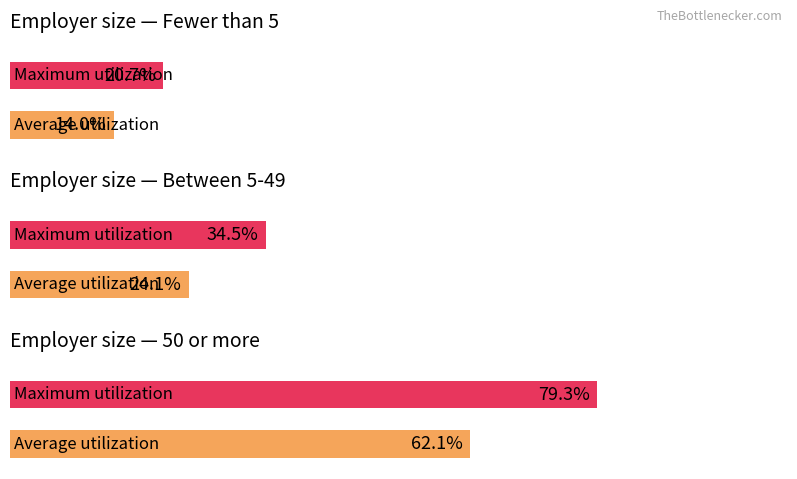

How many distinct data groups are displayed?

2